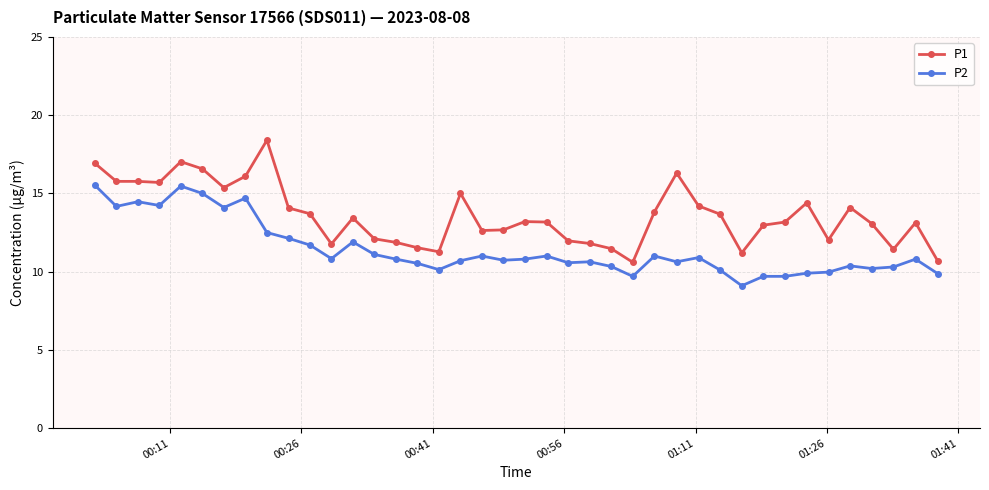

List the series in order of their overall mean, highest first.

P1, P2